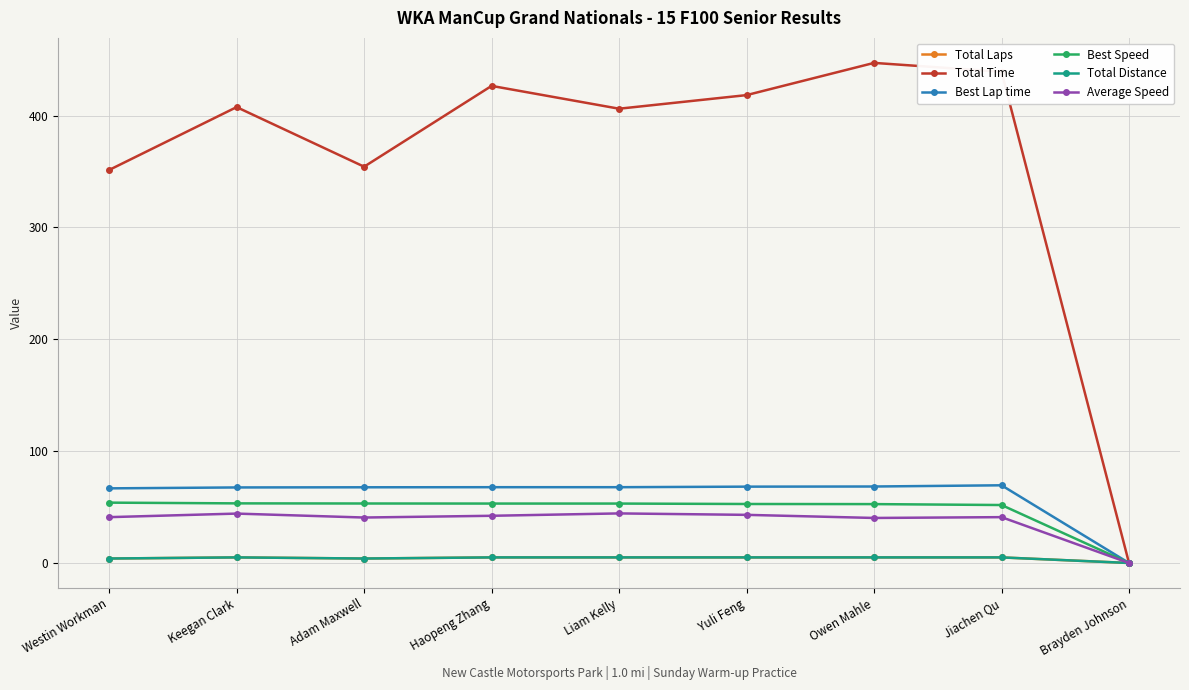

Is this an area chart (filled region under the line)?

No